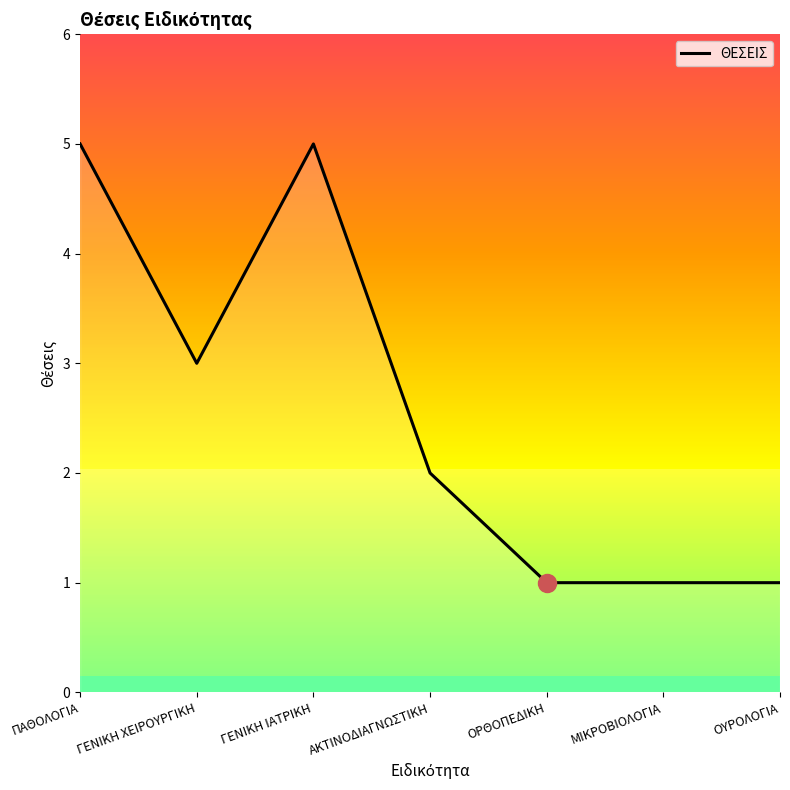

Reading left to right, transcribe all the data shown in this chart.

5	3	5	2	1	1	1